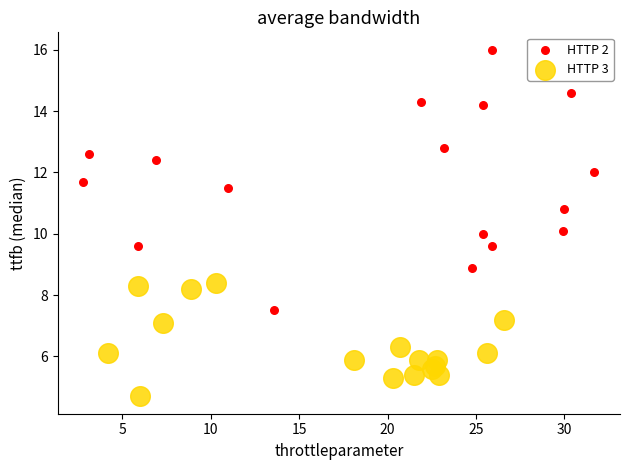

Which series has the widest spread of Y values?

HTTP 2